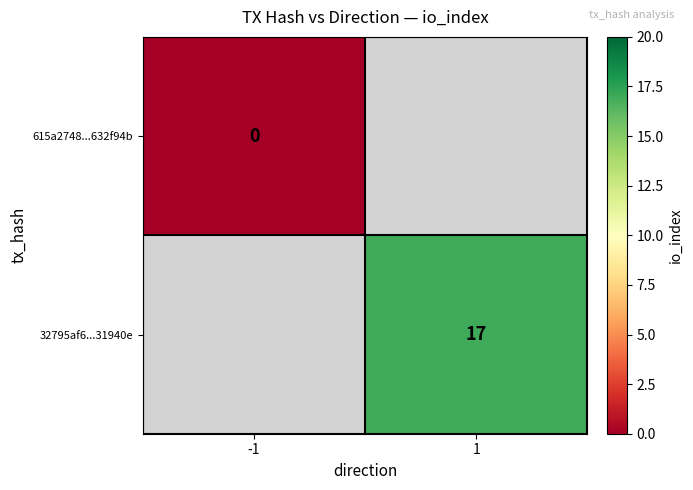

True or false: 32795af6...31940e has a value of 17 at 1.

True